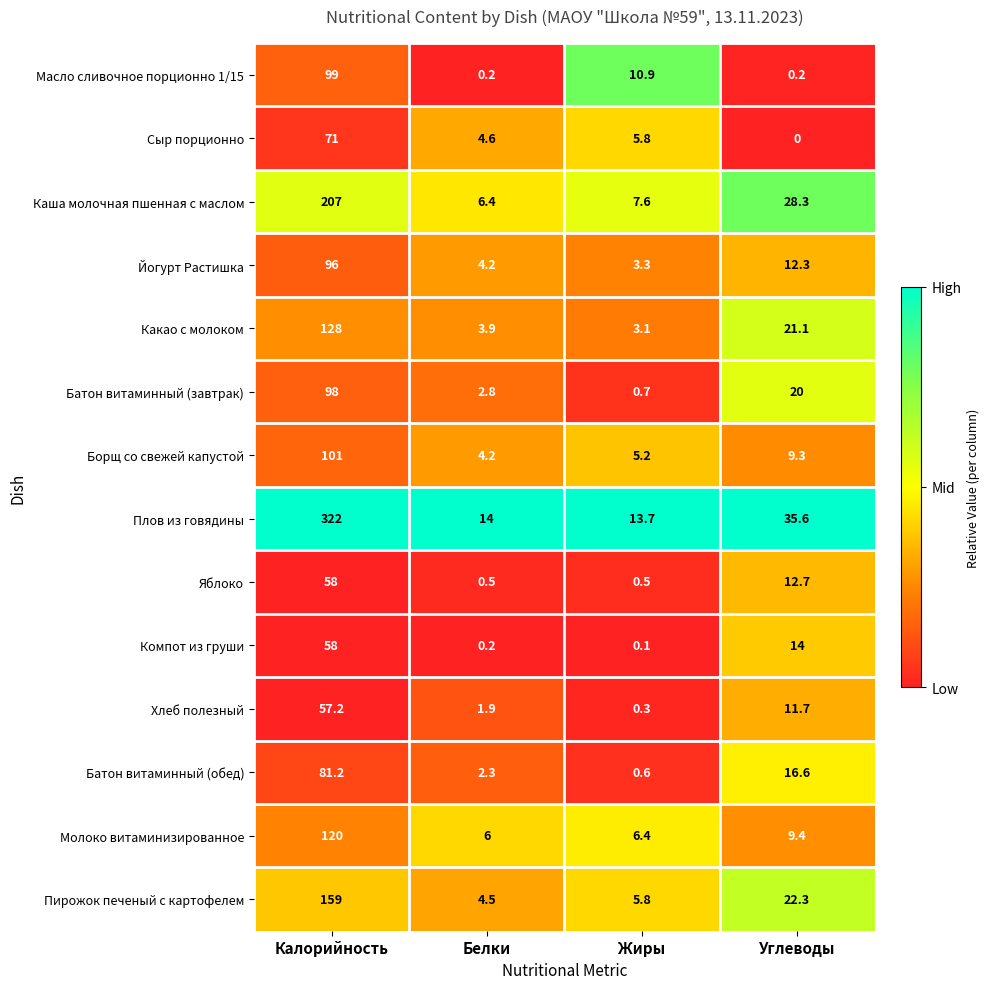

The Хлеб полезный series shows 20.4 at Углеводы. True or false?

False